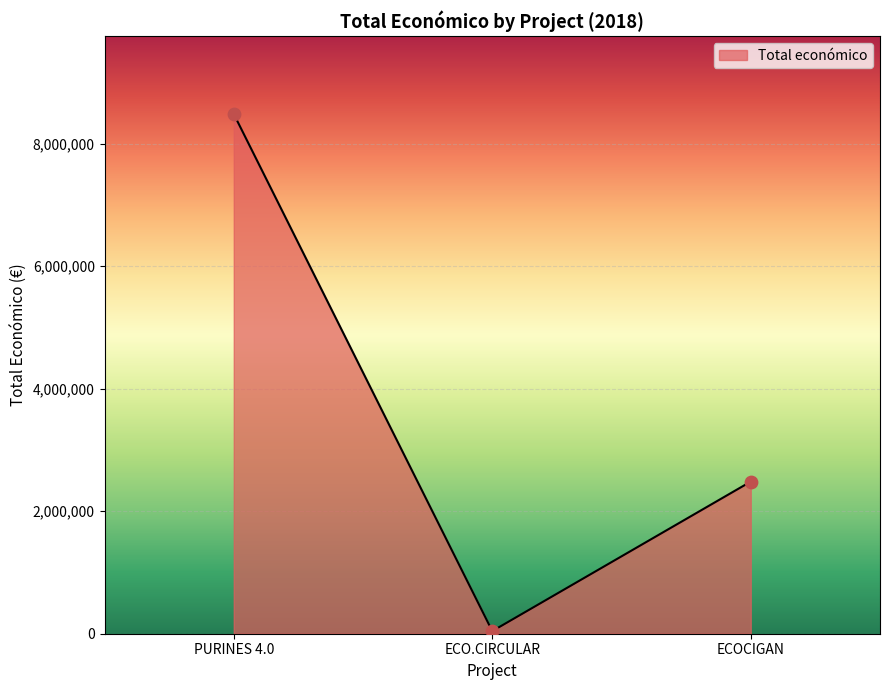

What is the ratio of the value at ECOCIGAN to the value at ECO.CIRCULAR?

58.0